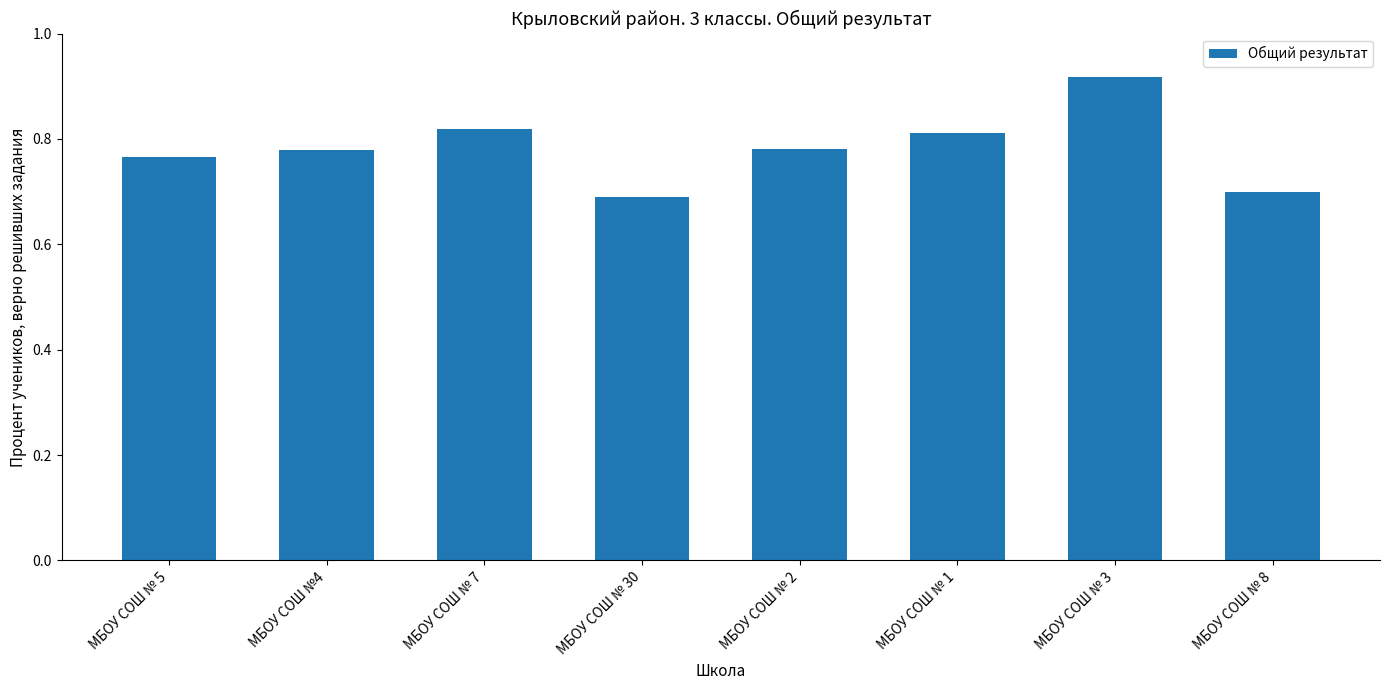

True or false: the data shows 0.3 at МБОУ СОШ №4.

False